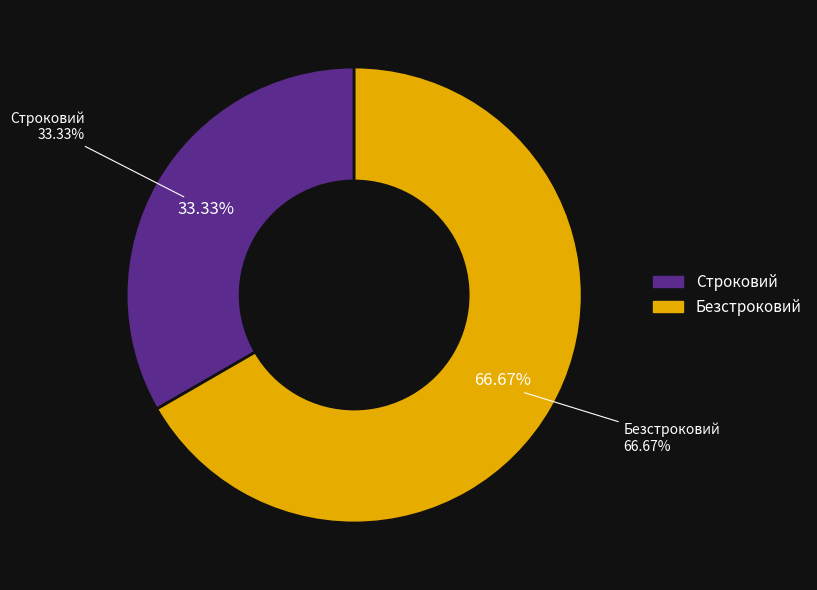

Count the number of slices in the pie.

2